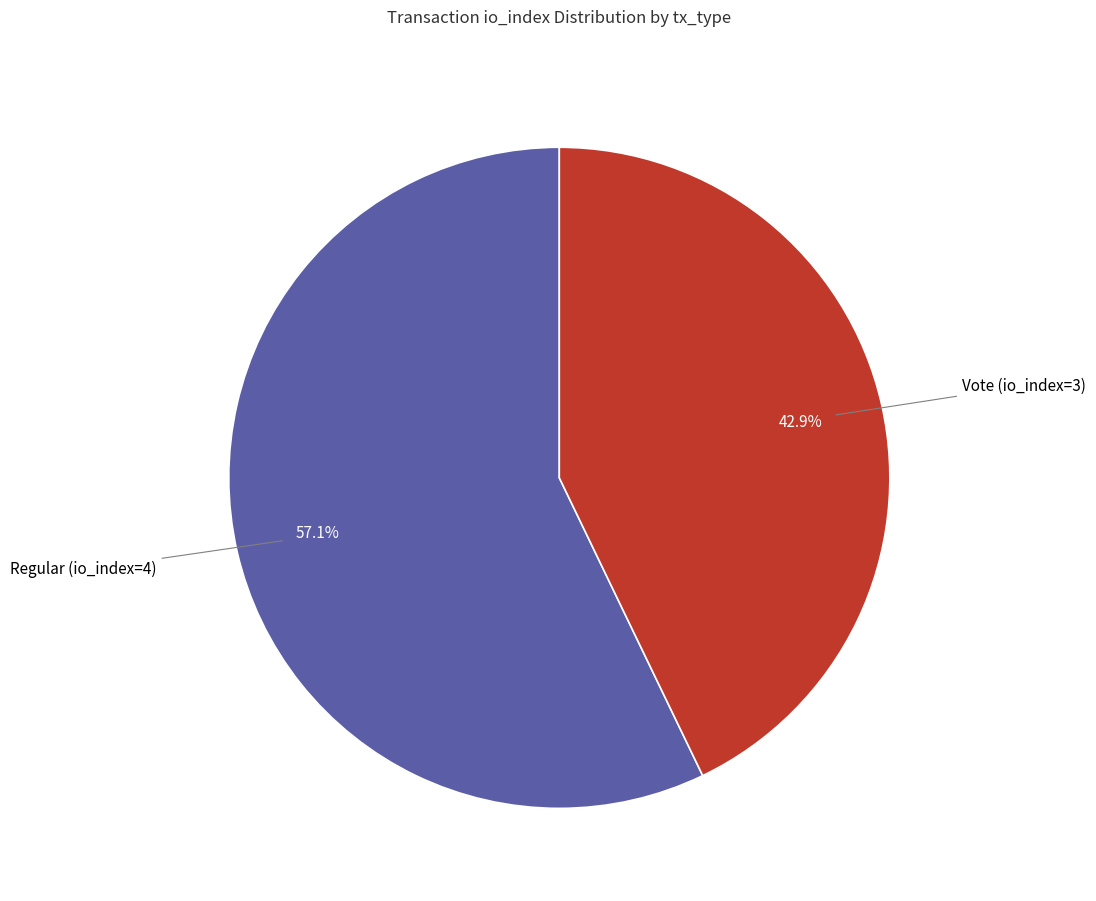

How many segments does this pie chart have?

2